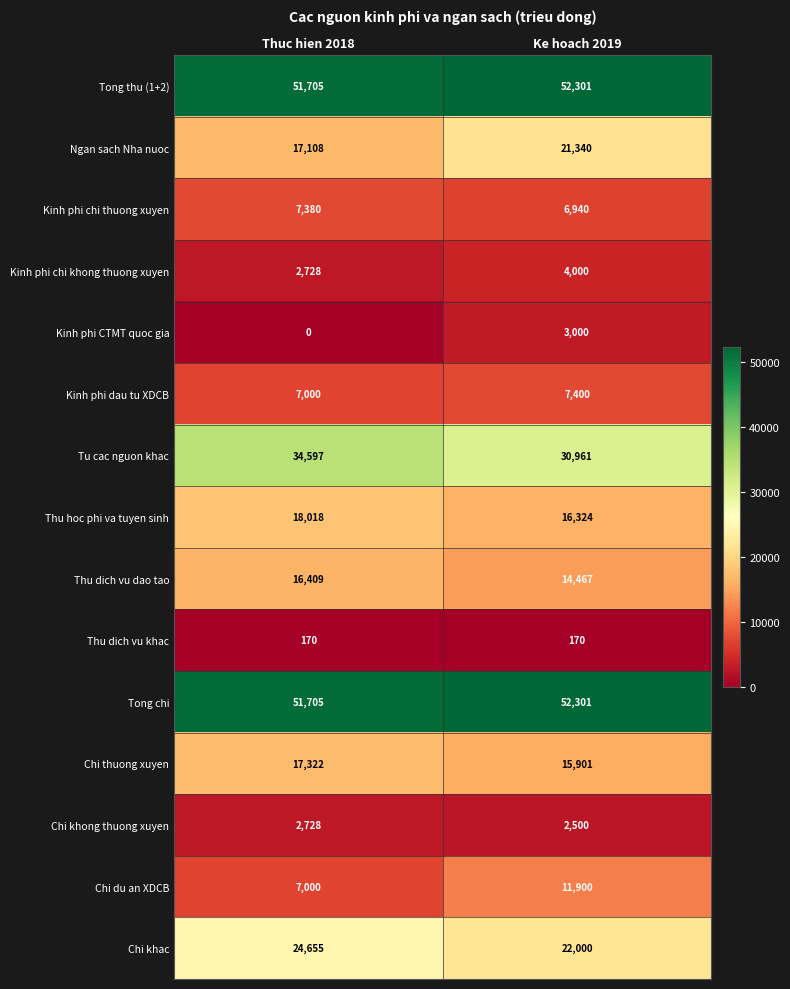

At which category is the sum across all series the highest?

Ke hoach 2019